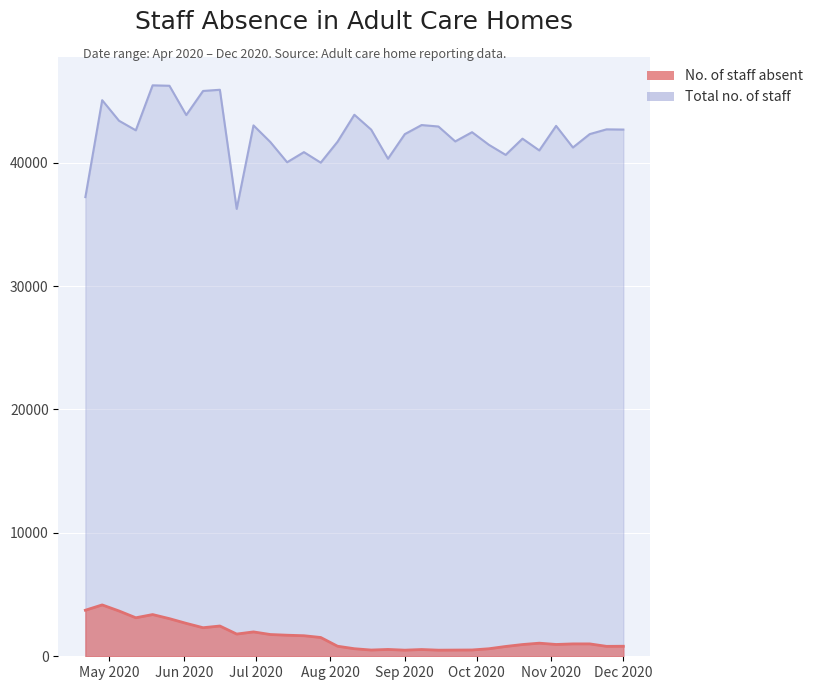

What is the spread (max minus min) of values at 2020-06-16?

43459